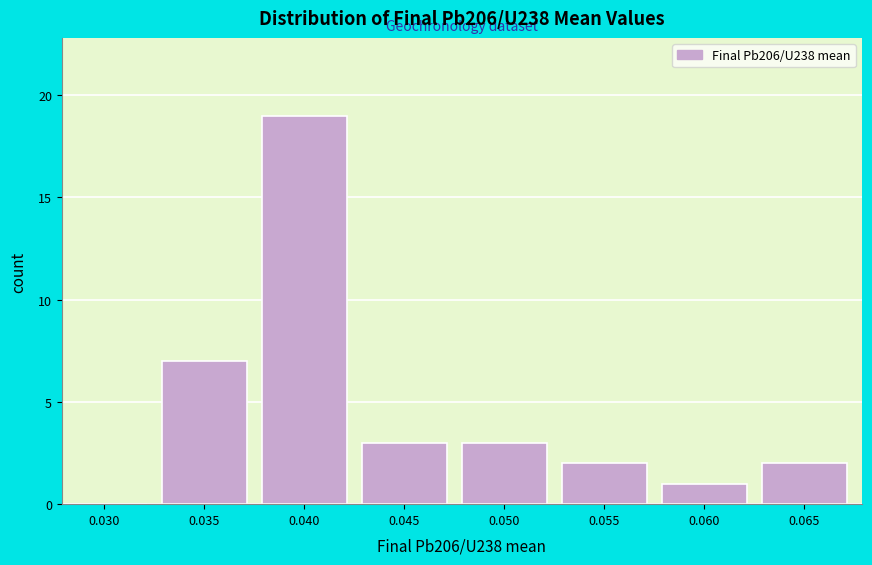

Reading left to right, extract all data points from this chart.

0.030=0	0.035=7	0.040=19	0.045=3	0.050=3	0.055=2	0.060=1	0.065=2